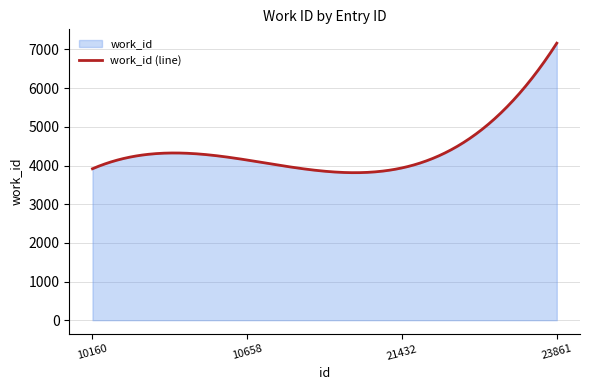

Reading left to right, extract all data points from this chart.

10160=3916	10658=4141	21432=3938	23861=7163